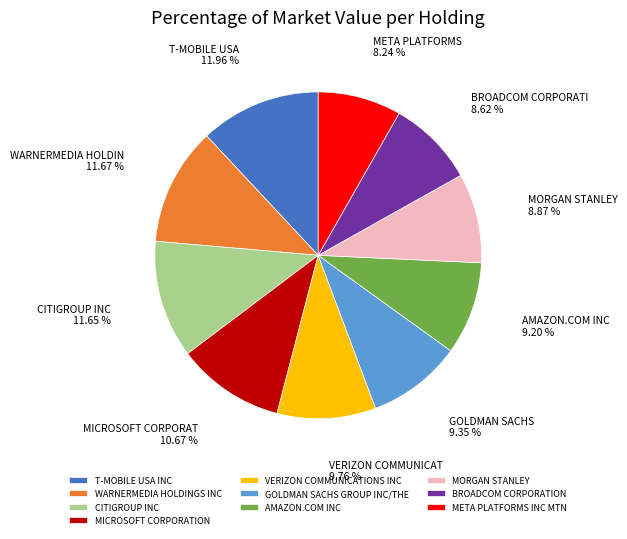

What is the ratio of the value at T-MOBILE USA INC to the value at AMAZON.COM INC?

1.3